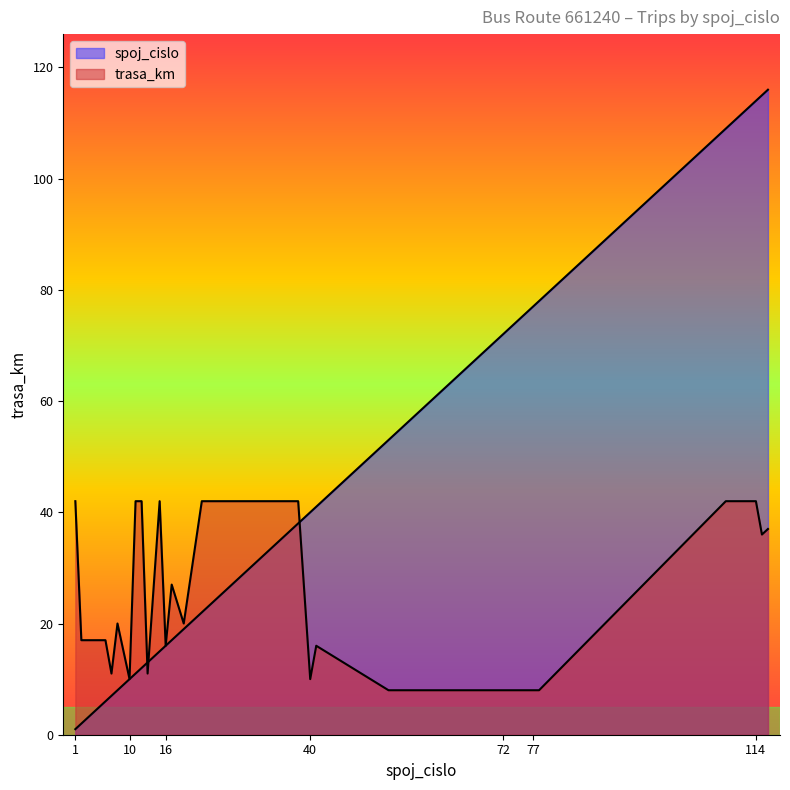

List the labels in order of spoj_cislo value, smallest first.

1, 2, 6, 7, 8, 10, 11, 12, 13, 15, 16, 17, 19, 22, 38, 40, 41, 53, 70, 71, 72, 73, 74, 75, 76, 77, 78, 109, 110, 113, 114, 115, 116